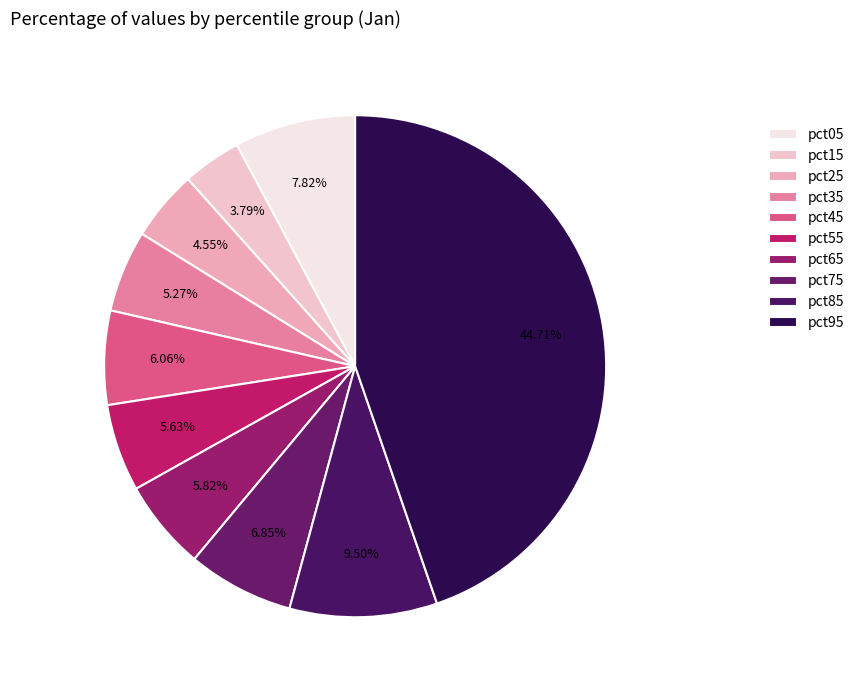

Rank the categories by value from lowest to highest.

pct15, pct25, pct35, pct55, pct65, pct45, pct75, pct05, pct85, pct95